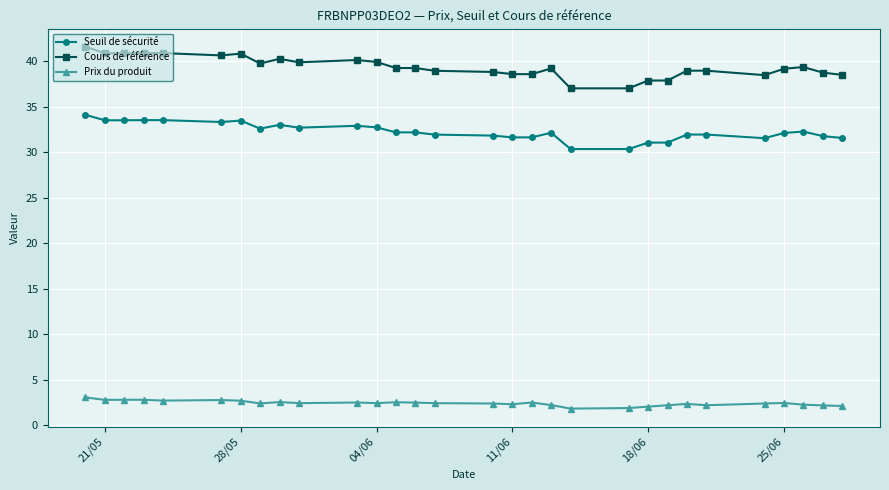

What is the difference between the maximum and minimum values in the Seuil de sécurité series?

3.7